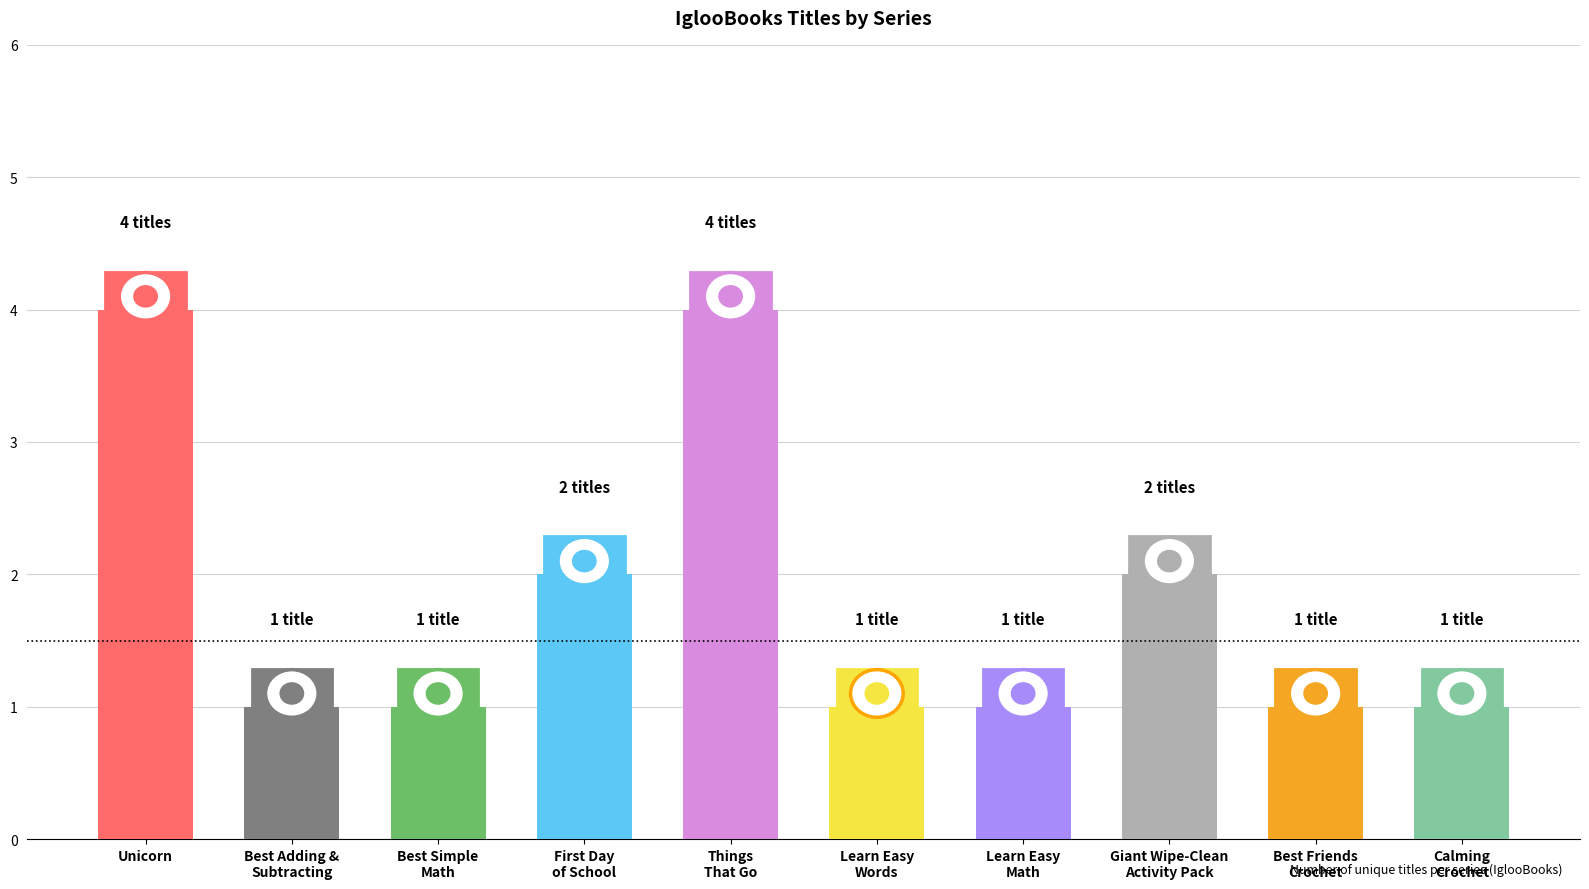

What is the smallest value displayed?

1